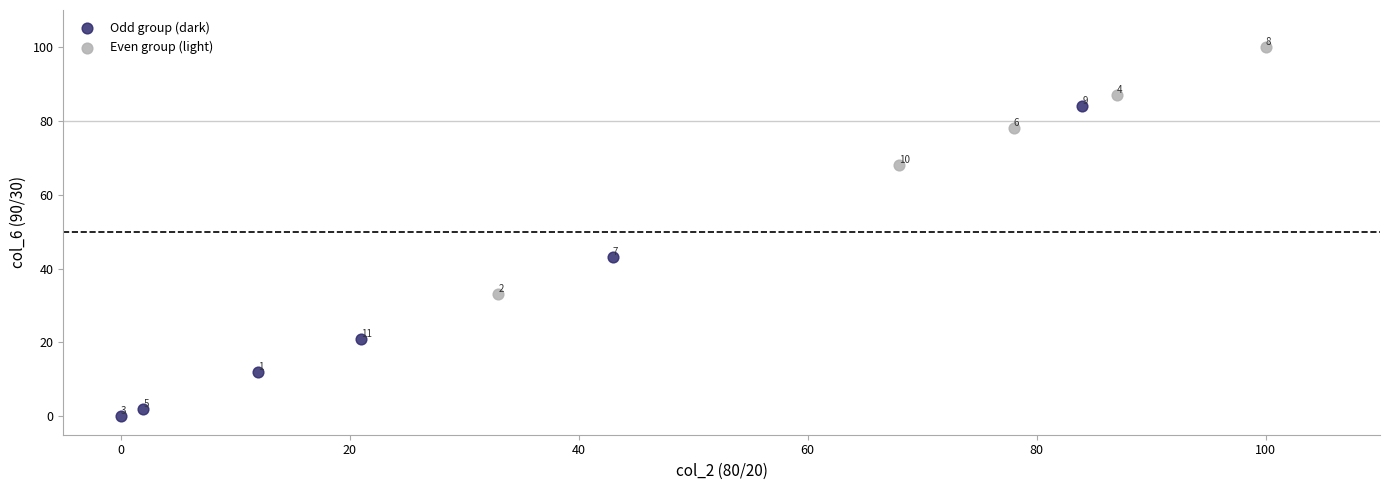

Which series has the widest spread of Y values?

Odd group (dark)